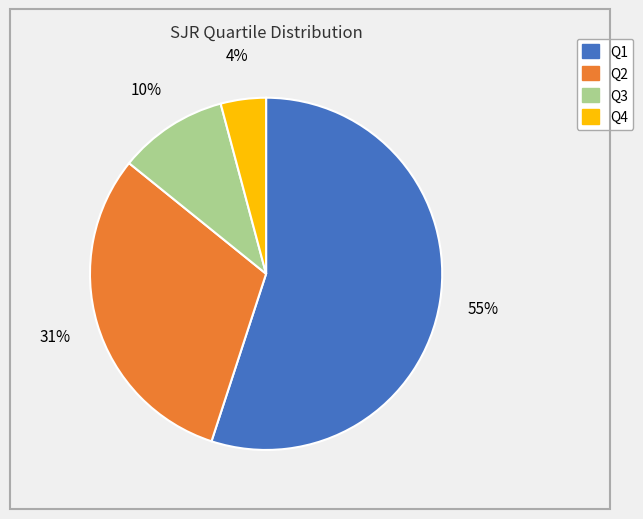

Which slice is the largest?

Q1